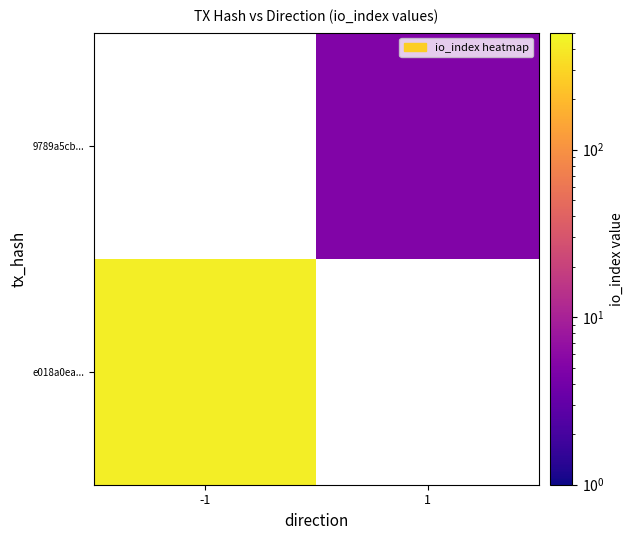

What is the greatest value displayed?

432.0